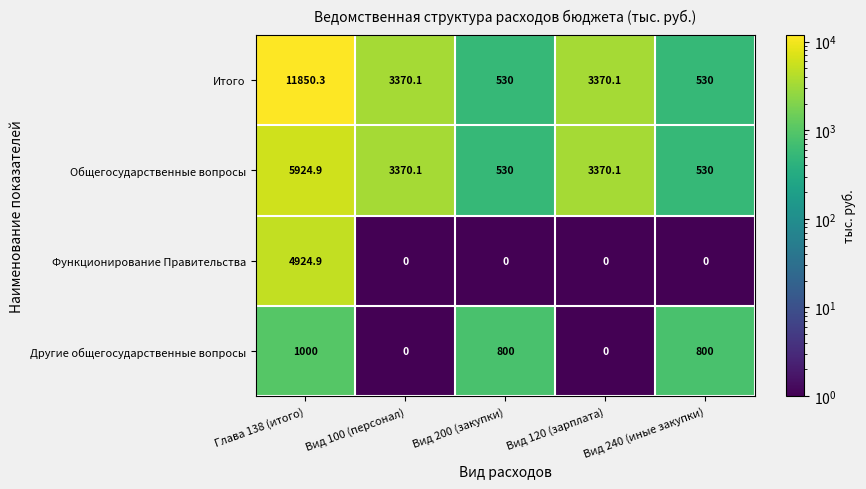

What is the difference between the maximum and second lowest values in the Общегосударственные вопросы series?

5394.9